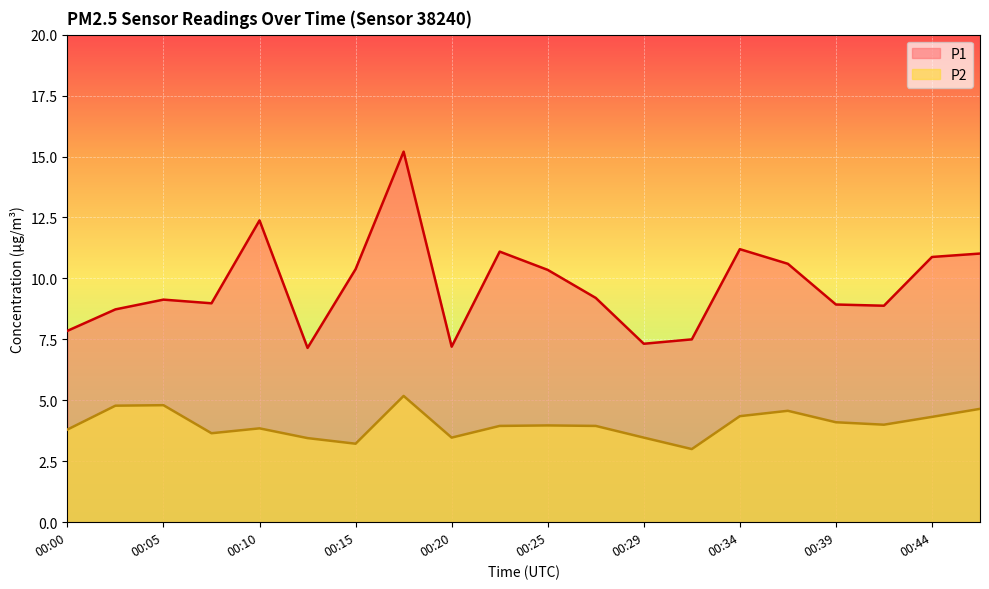

Which series has the widest spread of values?

P1